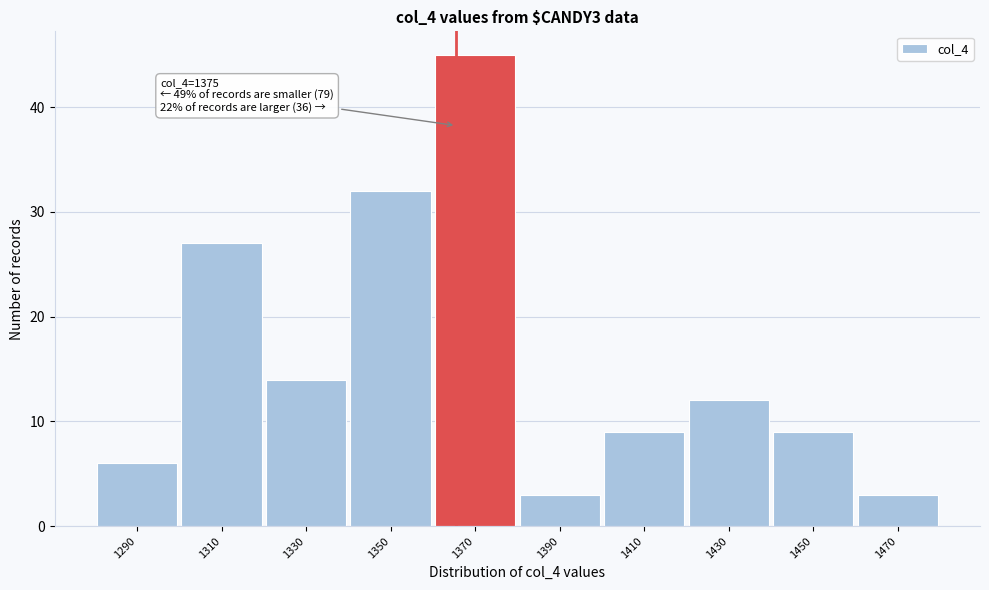

Reading left to right, extract all data points from this chart.

1290=6	1310=27	1330=14	1350=32	1370=45	1390=3	1410=9	1430=12	1450=9	1470=3